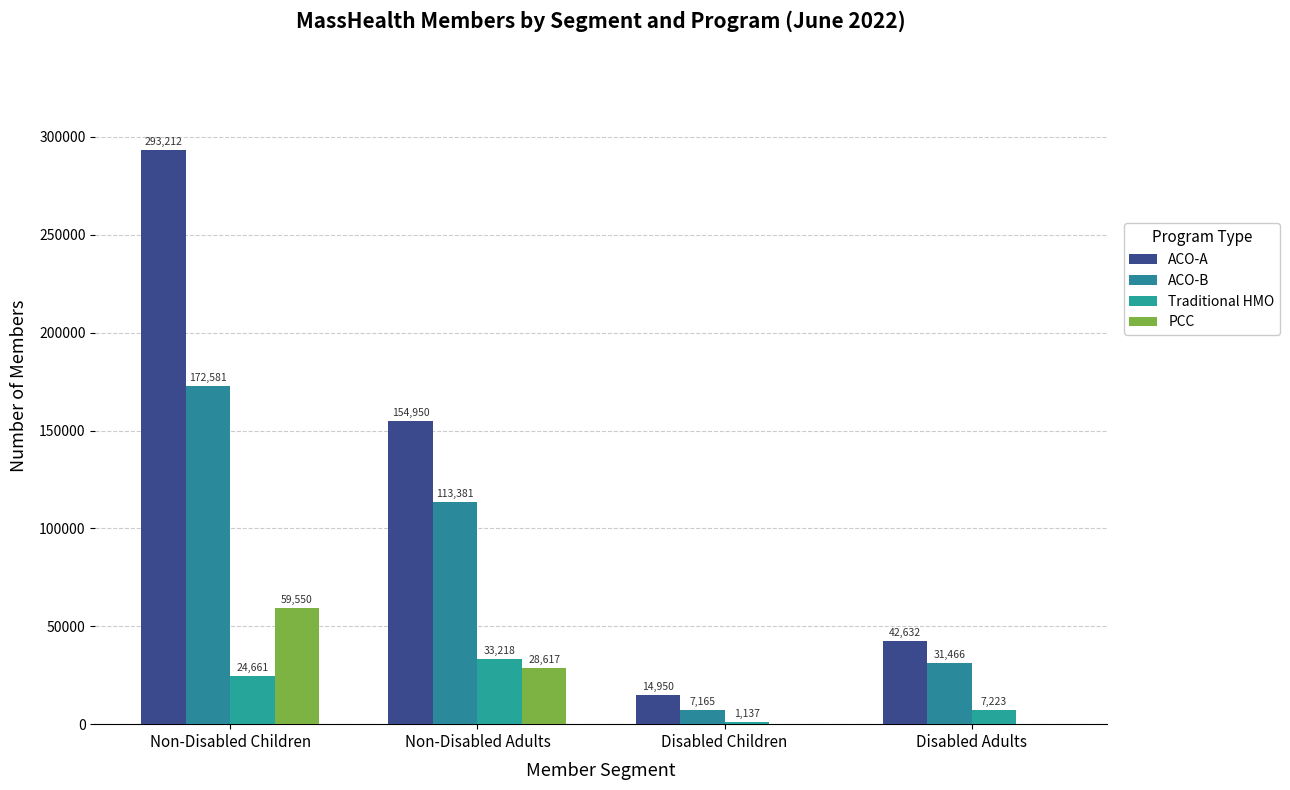

At which category is the sum across all series the highest?

Non-Disabled Children